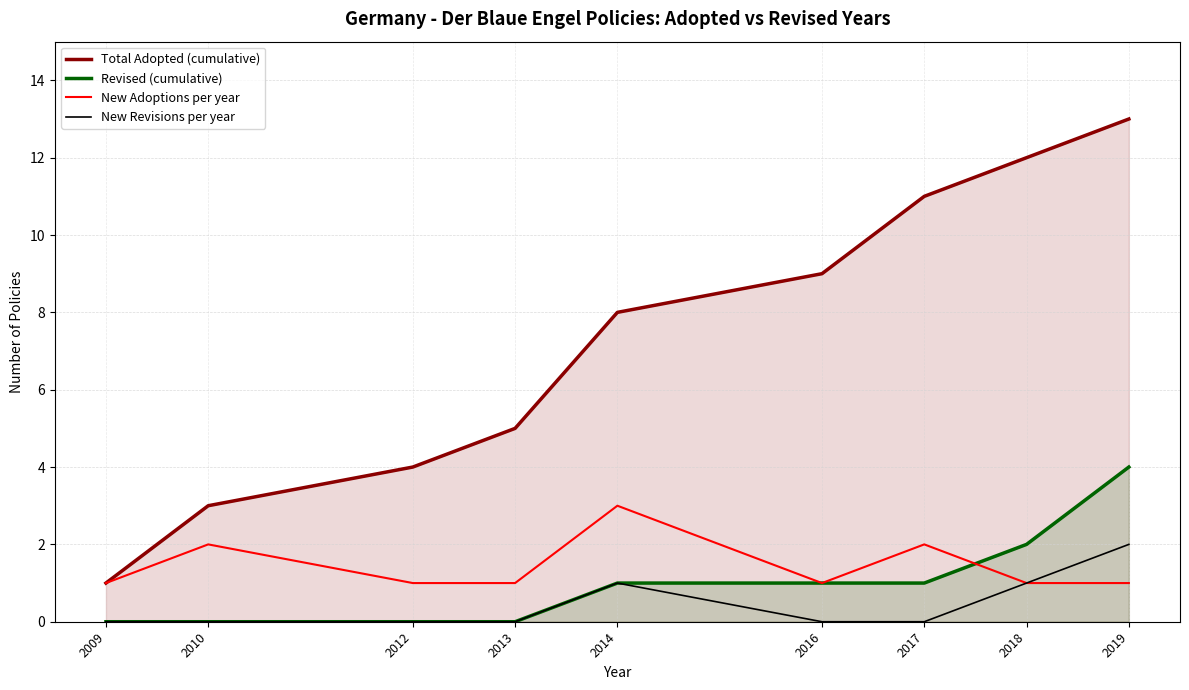

Reading left to right, what are all the values shown in this chart?

Total Adopted (cumulative): 2009=1	2010=3	2012=4	2013=5	2014=8	2016=9	2017=11	2018=12	2019=13
Revised (cumulative): 2009=0	2010=0	2012=0	2013=0	2014=1	2016=1	2017=1	2018=2	2019=4
New Adoptions per year: 2009=1	2010=2	2012=1	2013=1	2014=3	2016=1	2017=2	2018=1	2019=1
New Revisions per year: 2009=0	2010=0	2012=0	2013=0	2014=1	2016=0	2017=0	2018=1	2019=2